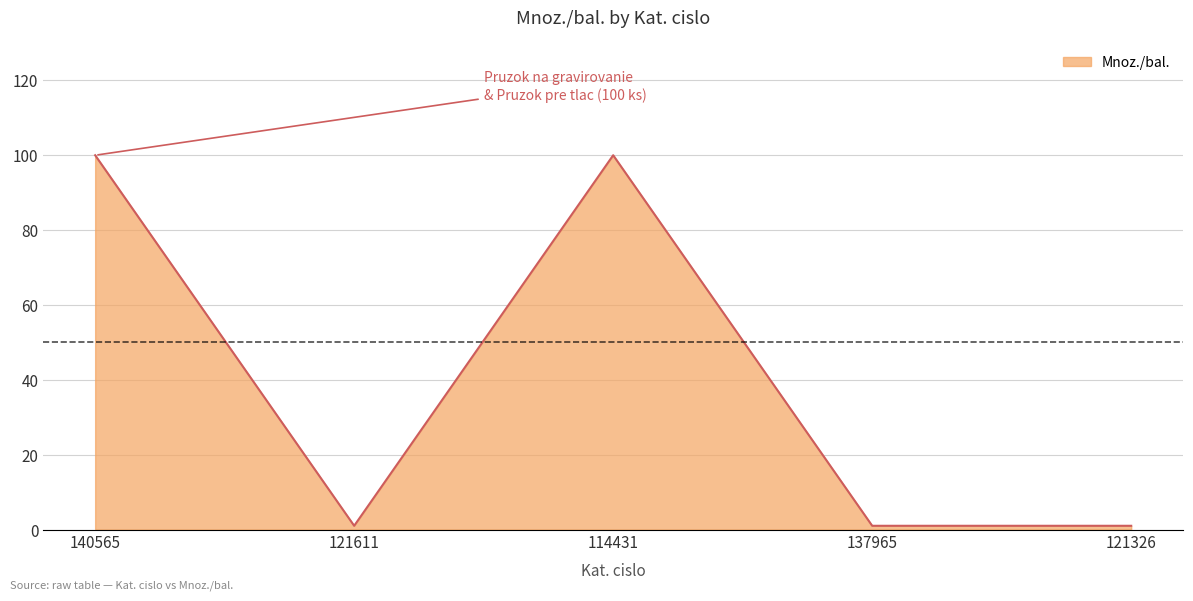

Reading left to right, transcribe all the data shown in this chart.

140565=100	121611=1	114431=100	137965=1	121326=1